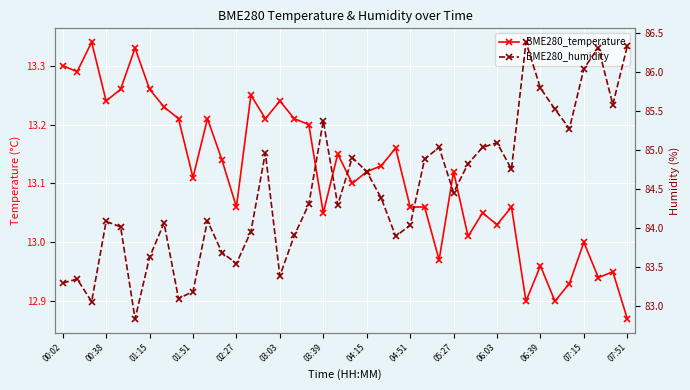

Which series has the largest total across all categories?

BME280_humidity